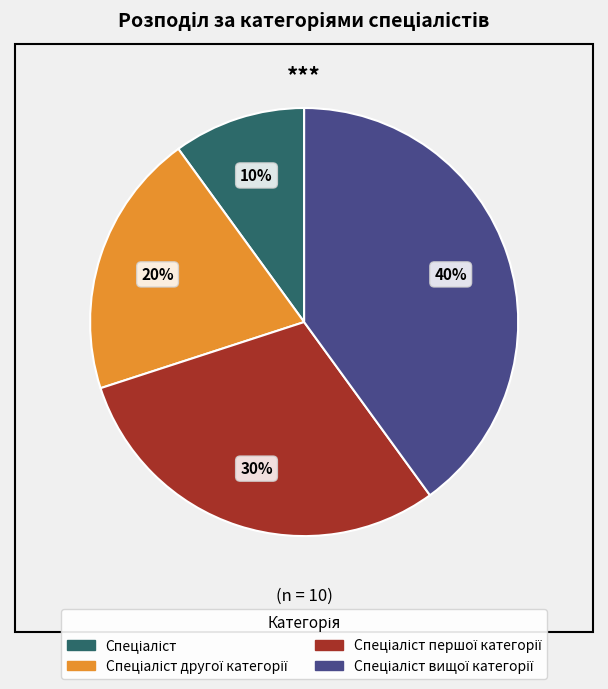

Is there any slice that represents more than half of the pie?

No